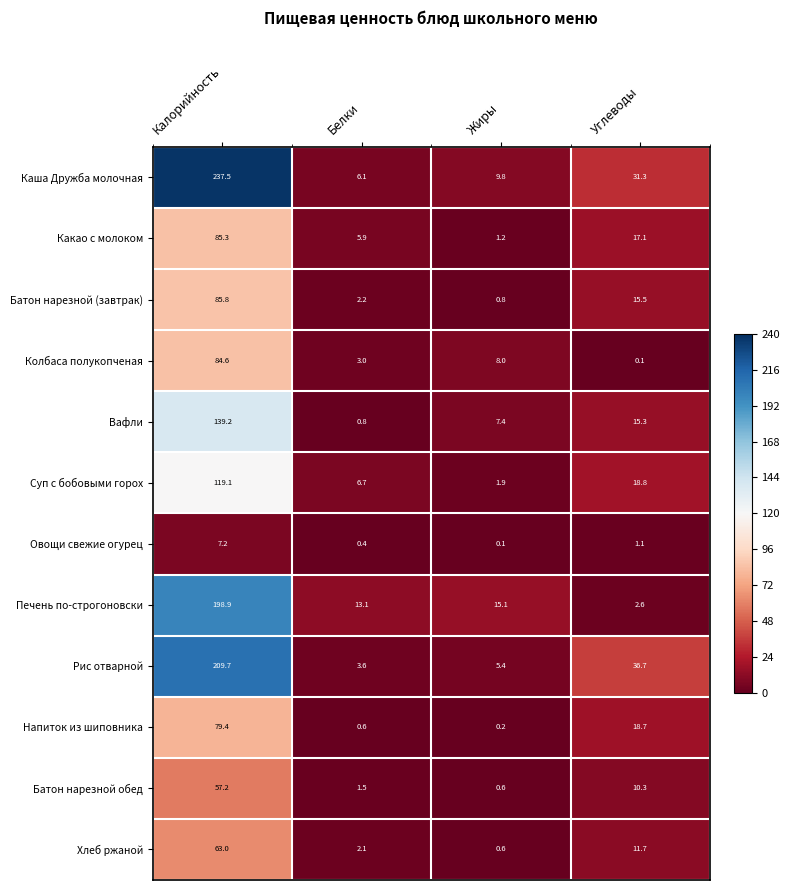

Is it true that Рис отварной equals 2.5 at Белки?

False